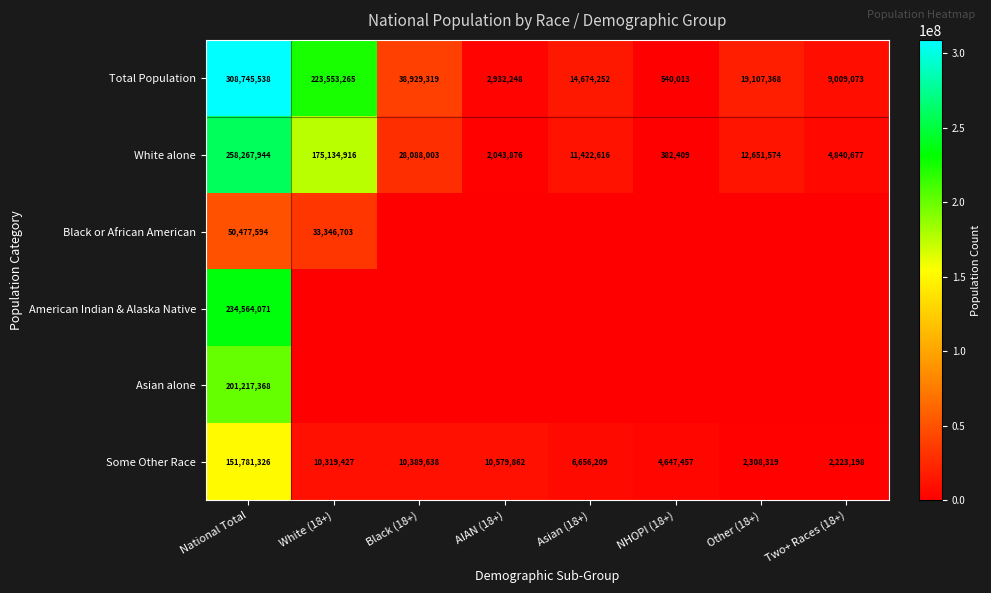

What is the maximum value for Some Other Race?

151781326